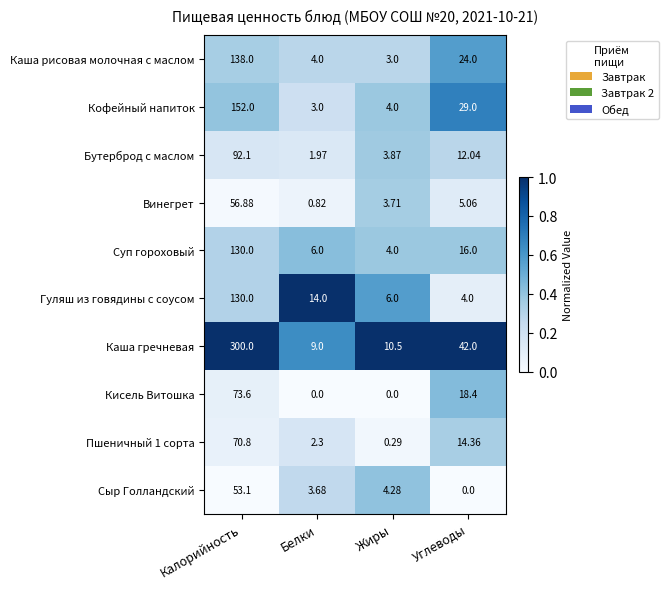

At which label does Каша рисовая молочная с маслом reach its peak?

Калорийность